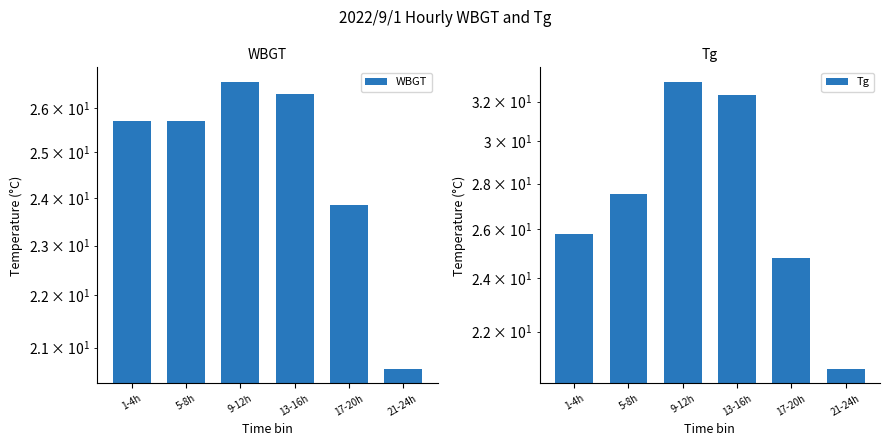

True or false: WBGT has a value of 23.8 at 17-20h.

True